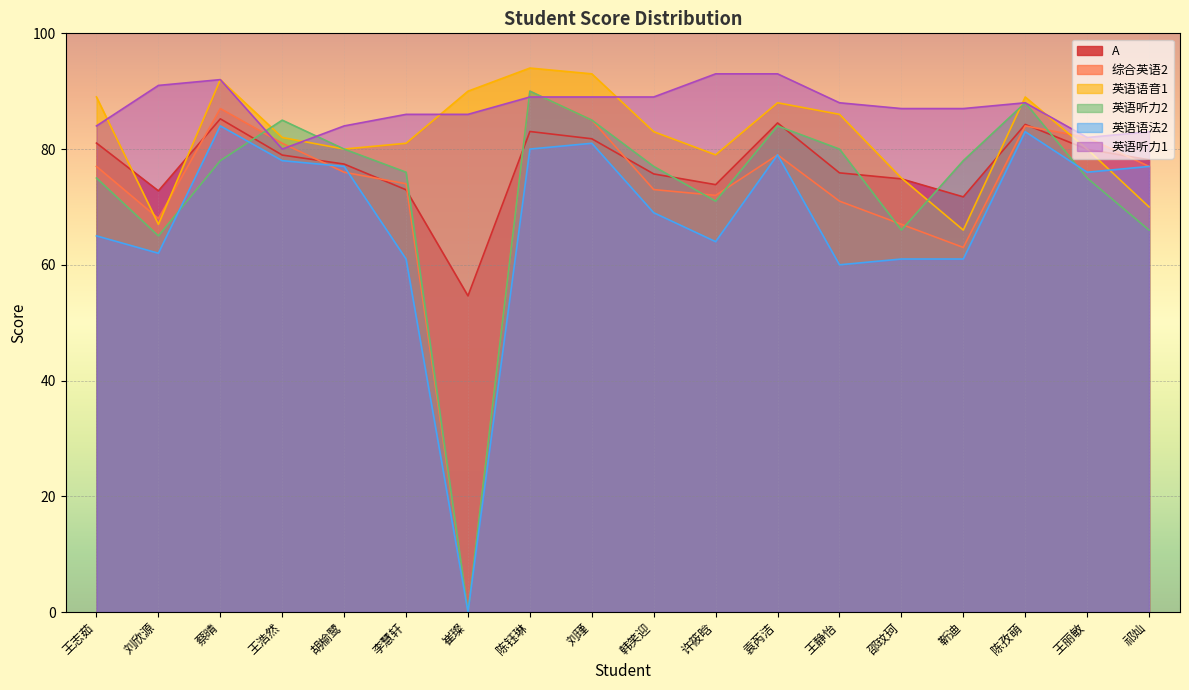

How many lines are shown in the chart?

6